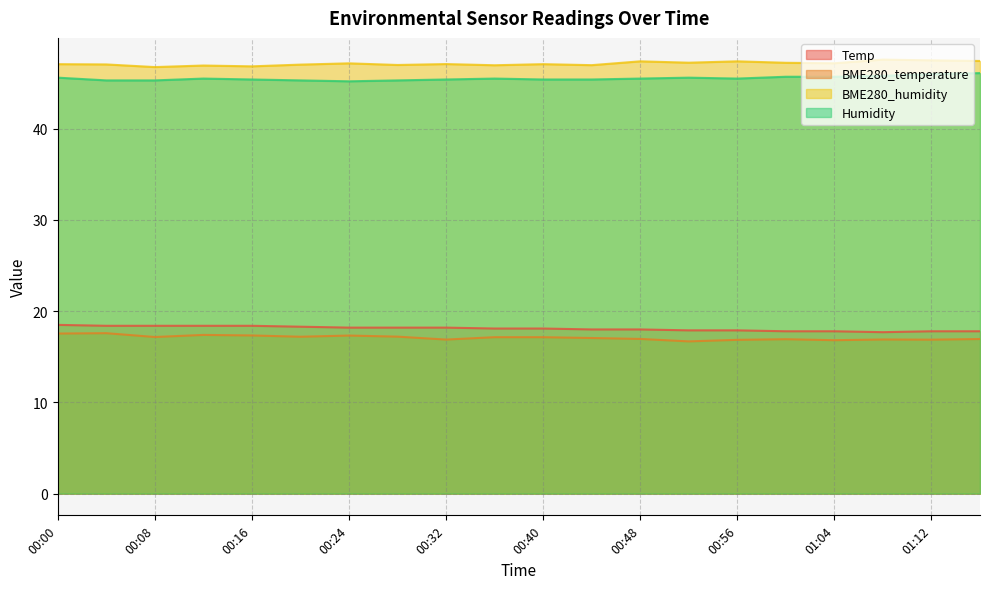

What is the greatest value displayed?

47.6